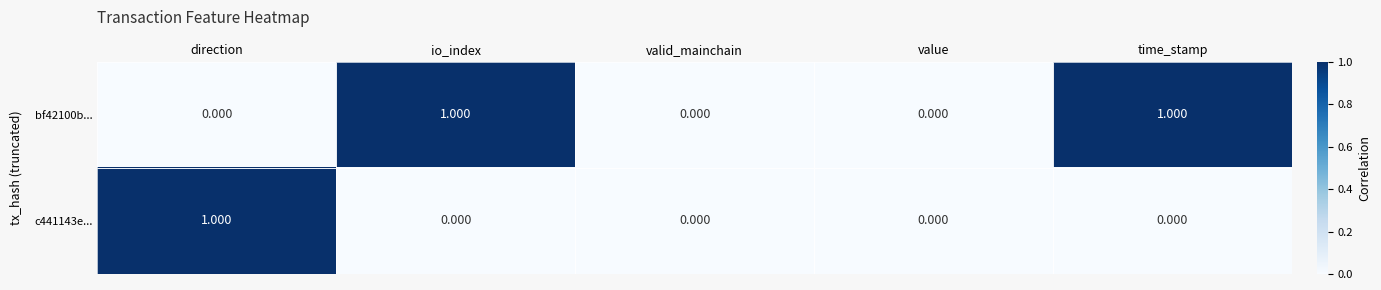

Which series changed the most between value and time_stamp?

bf42100b...